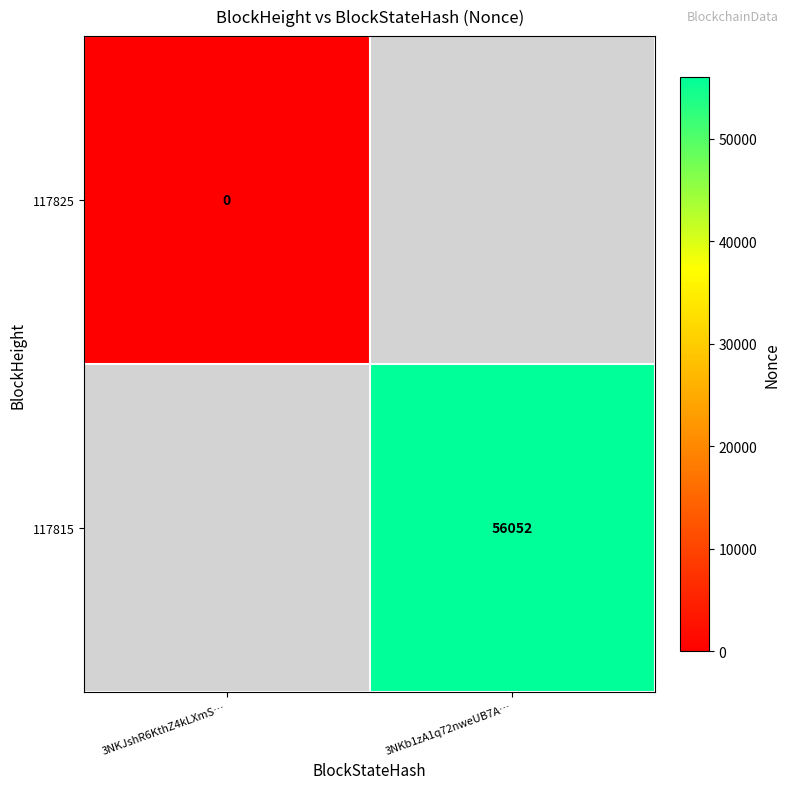

Which category has the lowest value across all series?

3NKJshR6KthZ4kLXmS…